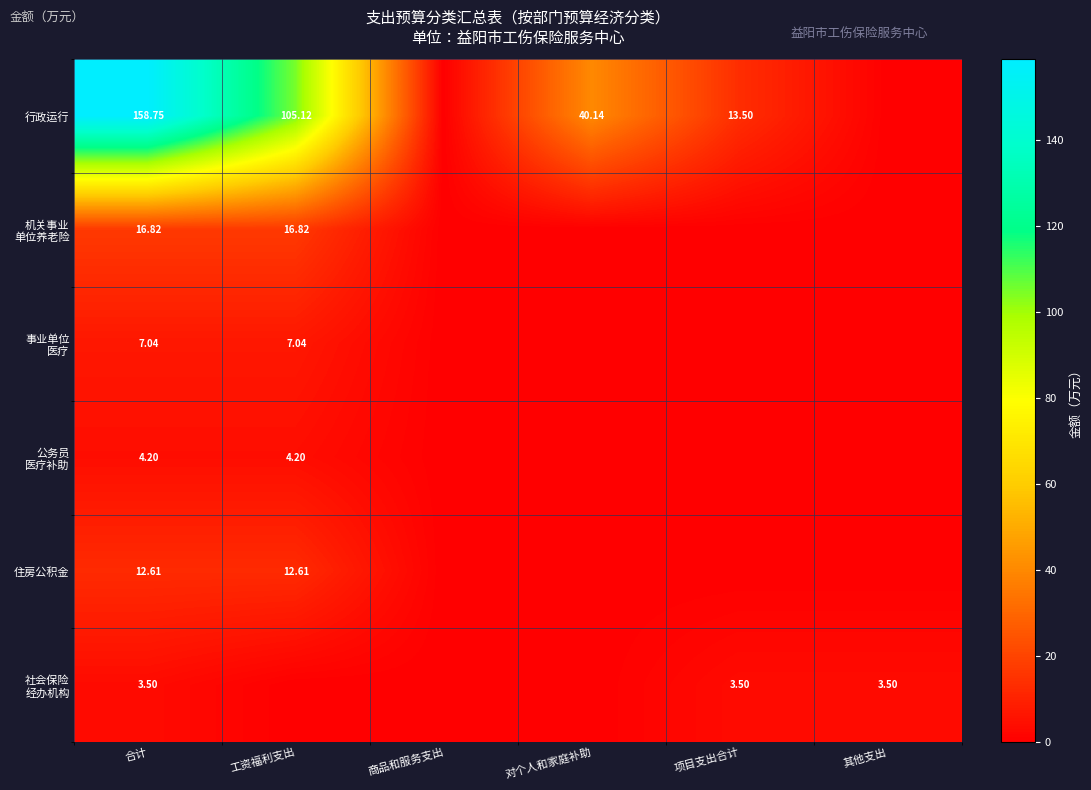

Which series has the largest range (max minus min)?

行政运行